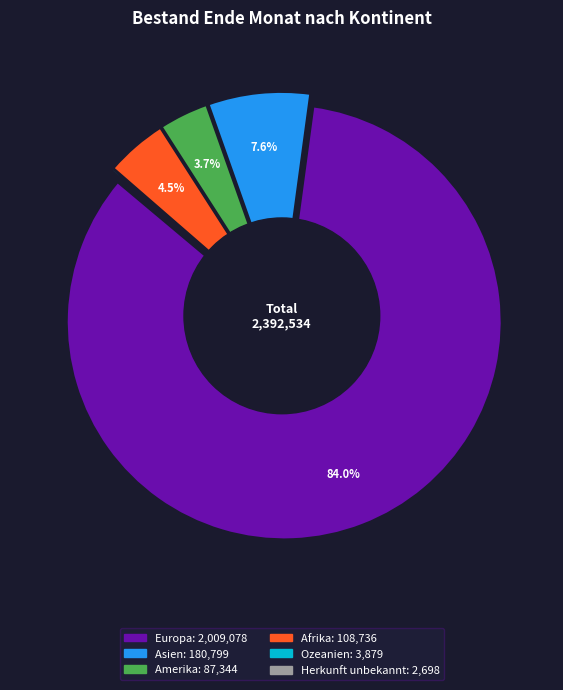

Which category accounts for the majority?

Europa